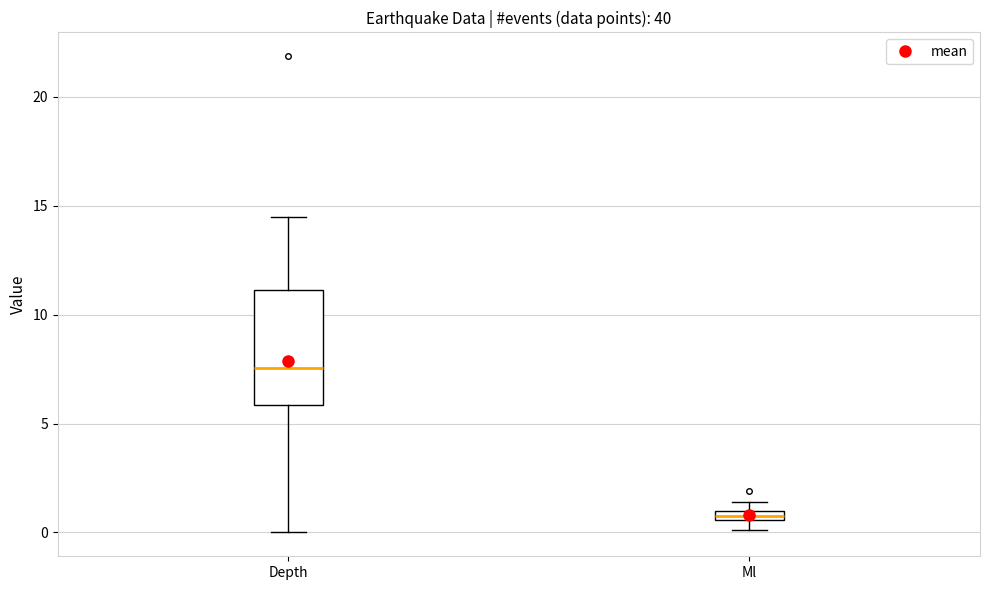

Which box's median line is the lowest?

Ml